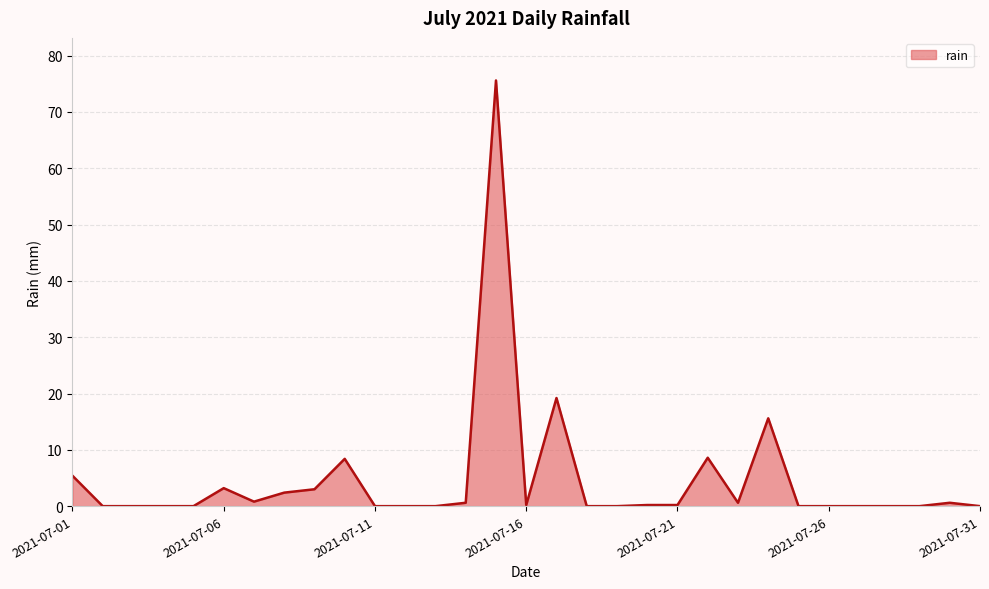

What is the greatest value displayed?

75.6